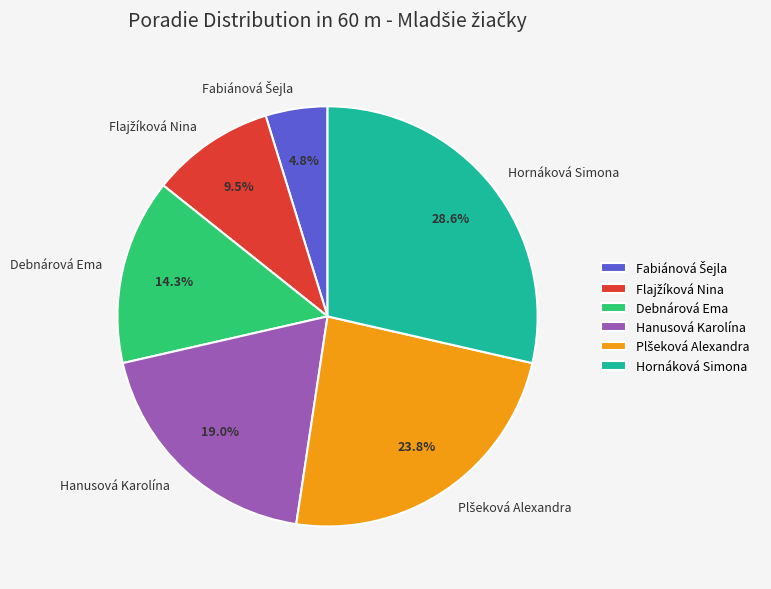

Combined, what portion of the pie is Debnárová Ema and Hanusová Karolína?

33.3%